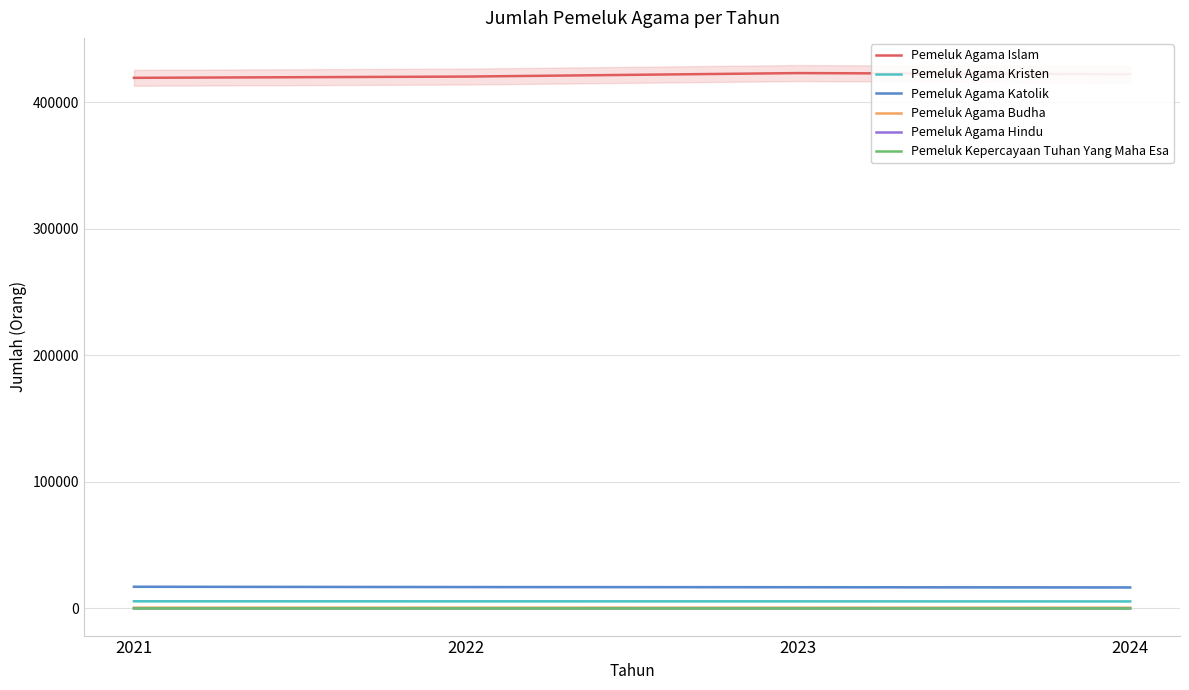

At how many categories does at least one series exceed 83748?

4